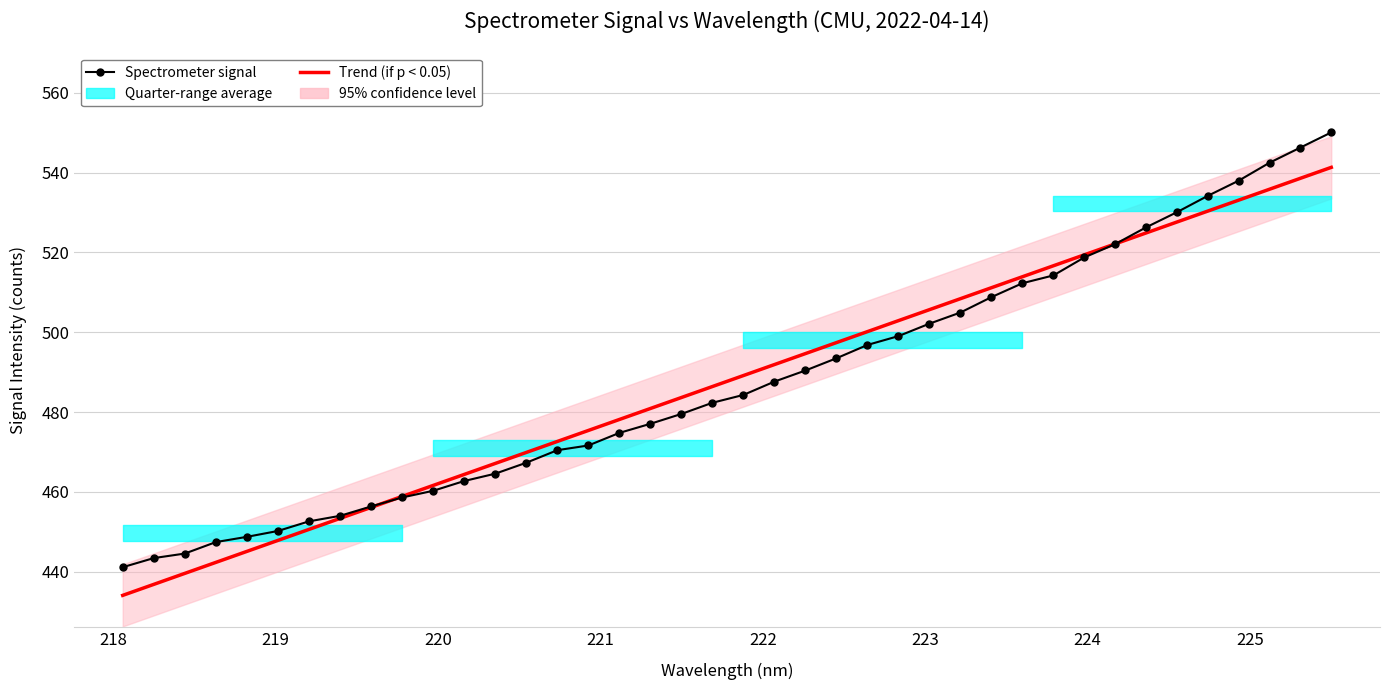

Reading left to right, list all the values displayed in this chart.

441.1	443.4	444.5	447.4	448.7	450.2	452.6	454.0	456.3	458.6	460.2	462.7	464.5	467.3	470.4	471.6	474.8	477.0	479.5	482.3	484.3	487.6	490.4	493.5	496.8	499.0	502.2	504.9	508.8	512.3	514.2	518.8	522.1	526.3	530.1	534.2	538.0	542.5	546.3	550.1